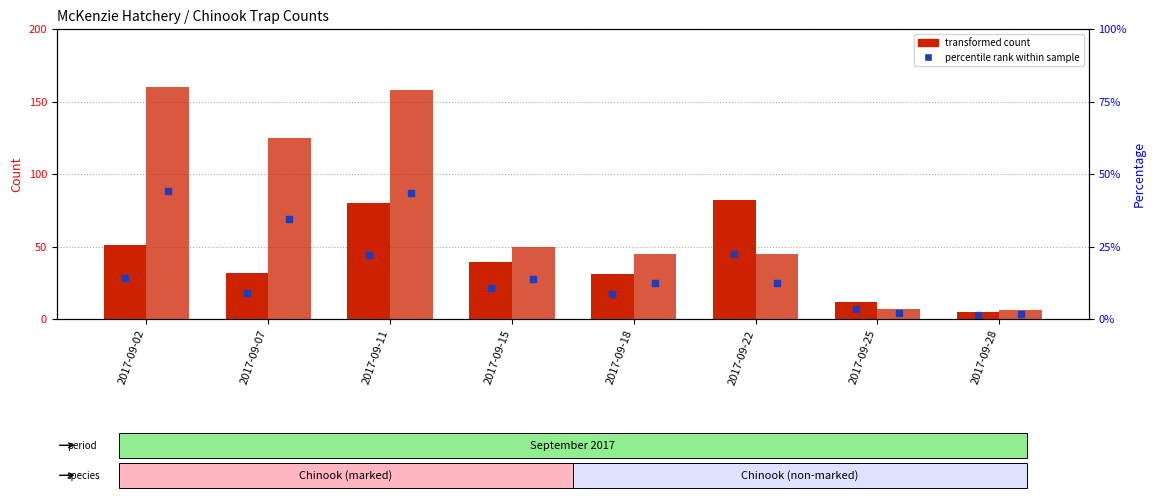

Between 2017-09-25 and 2017-09-28, which series saw the biggest shift?

Ch mark Female